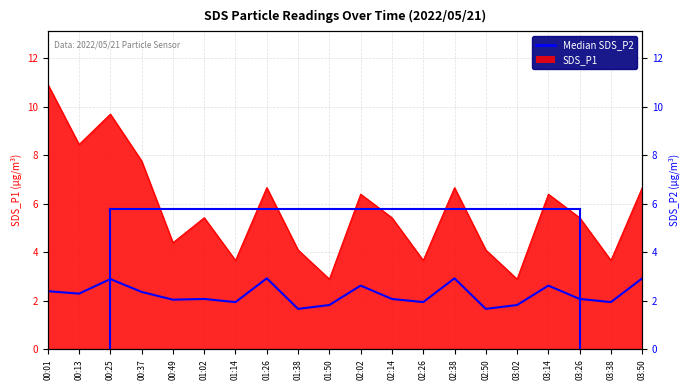

What is the value of the 11th point from the left?

2.6